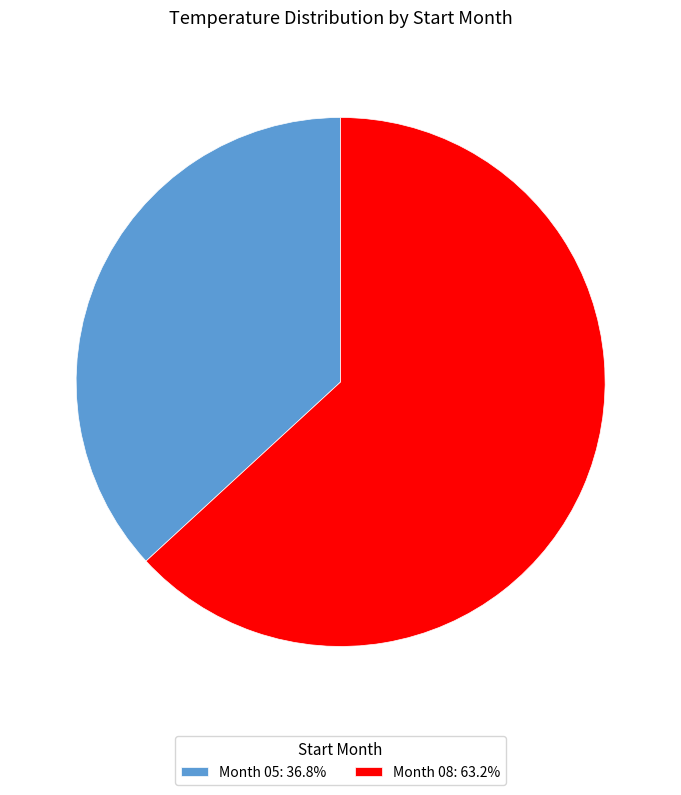

Is the sum of Month 08: 63.2% and Month 05: 36.8% greater than half?

Yes